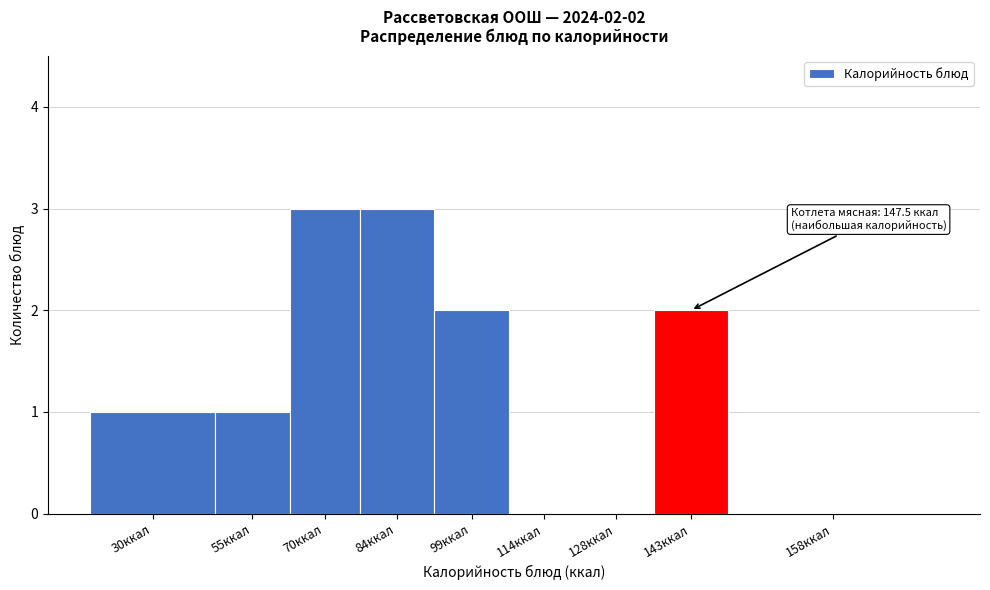

Reading left to right, extract all data points from this chart.

30ккал=1	55ккал=1	70ккал=3	84ккал=3	99ккал=2	114ккал=0	128ккал=0	143ккал=2	158ккал=0